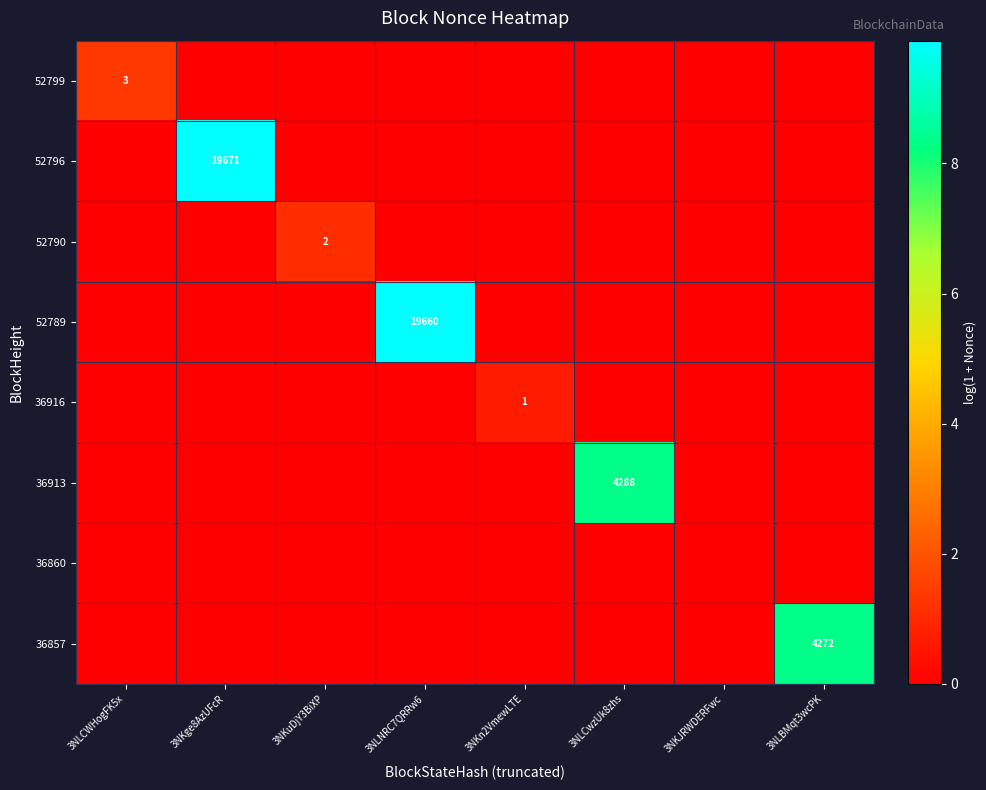

How many categories are shown in the chart?

8